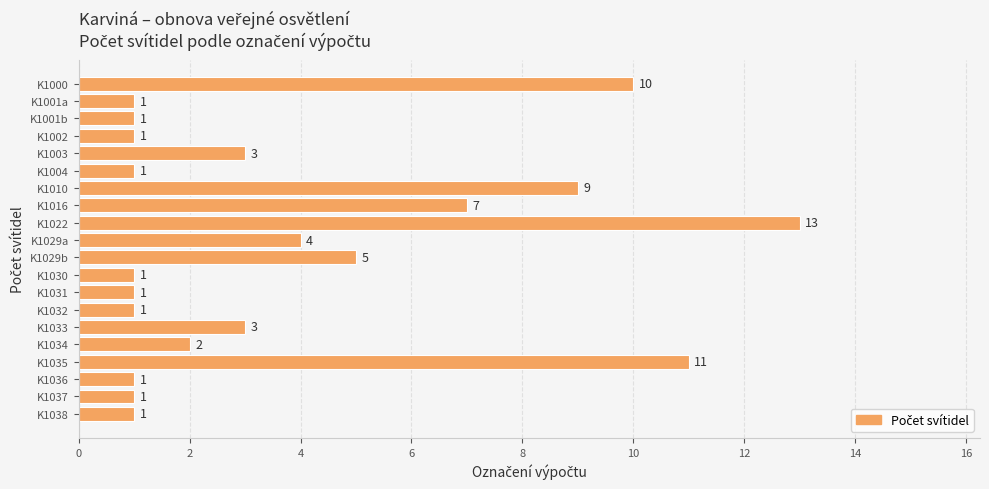

What is the smallest value displayed?

1